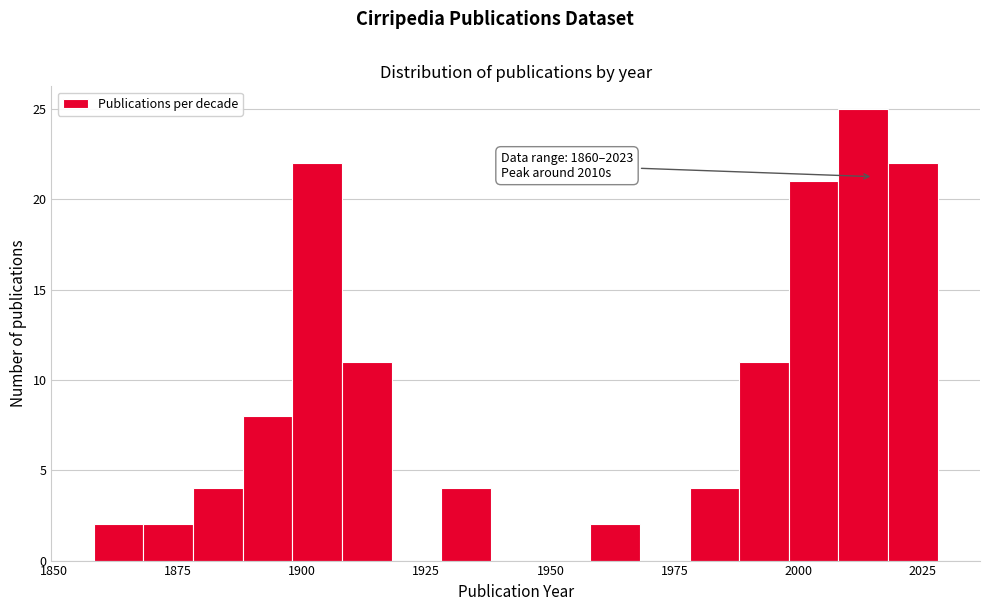

Around what value on the x-axis is the tallest bar? Give the approximate position of its centre, as read against the axis.

2015